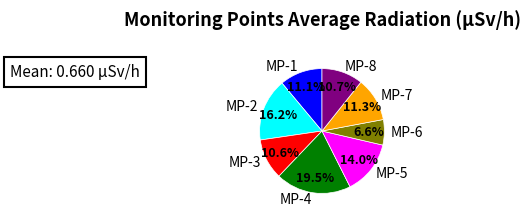

How many segments does this pie chart have?

8